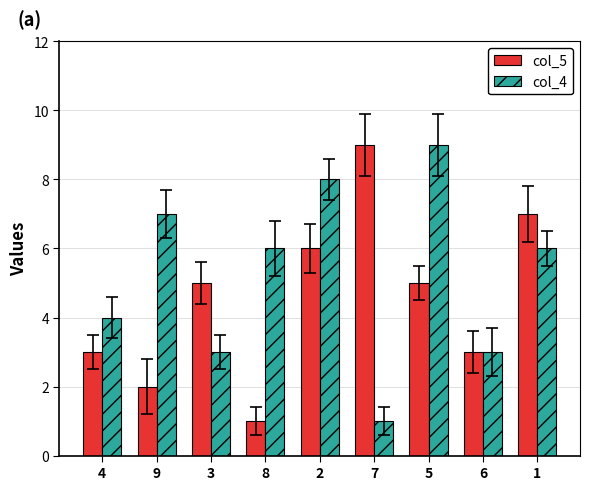

What is the sum of all col_5 values?

41